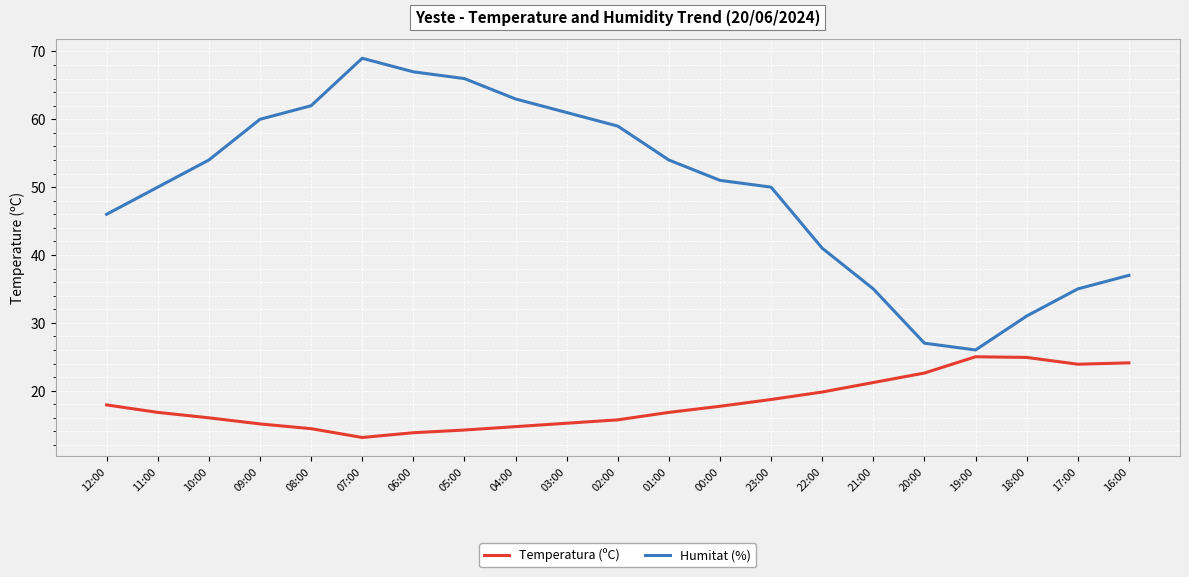

Is the value of Humitat (%) at 16:00 greater than the value of Temperatura (ºC) at 04:00?

Yes